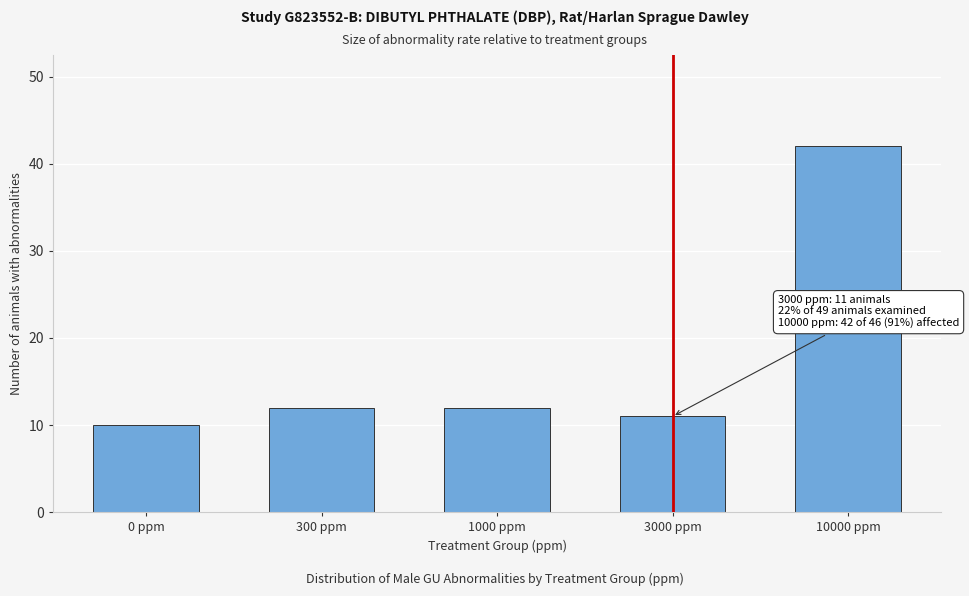

Reading left to right, transcribe all the data shown in this chart.

10	12	12	11	42